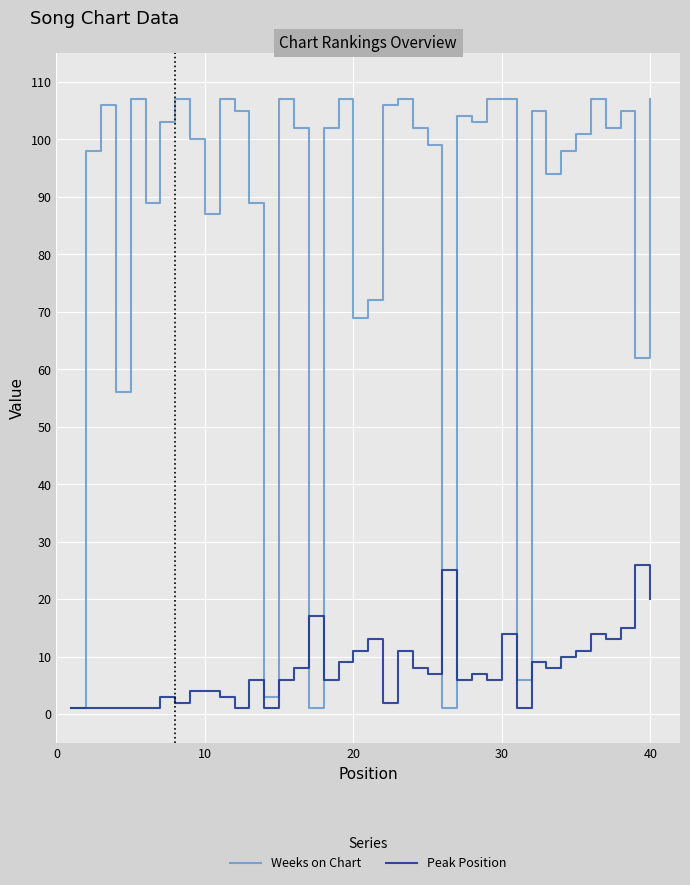

What is the maximum value for Peak Position?

26